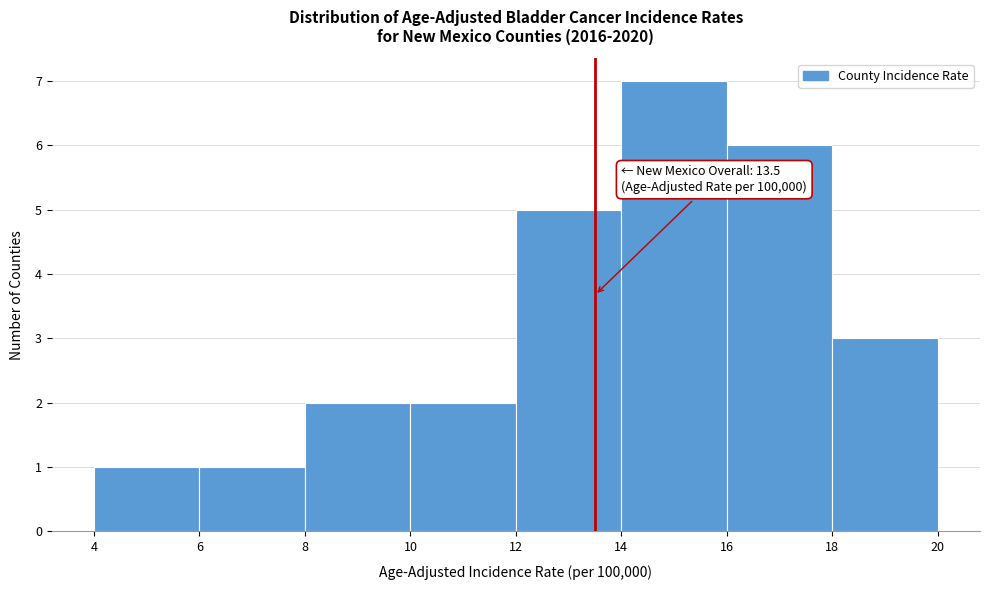

Over which range of the x-axis is the bar tallest?

14 to 16